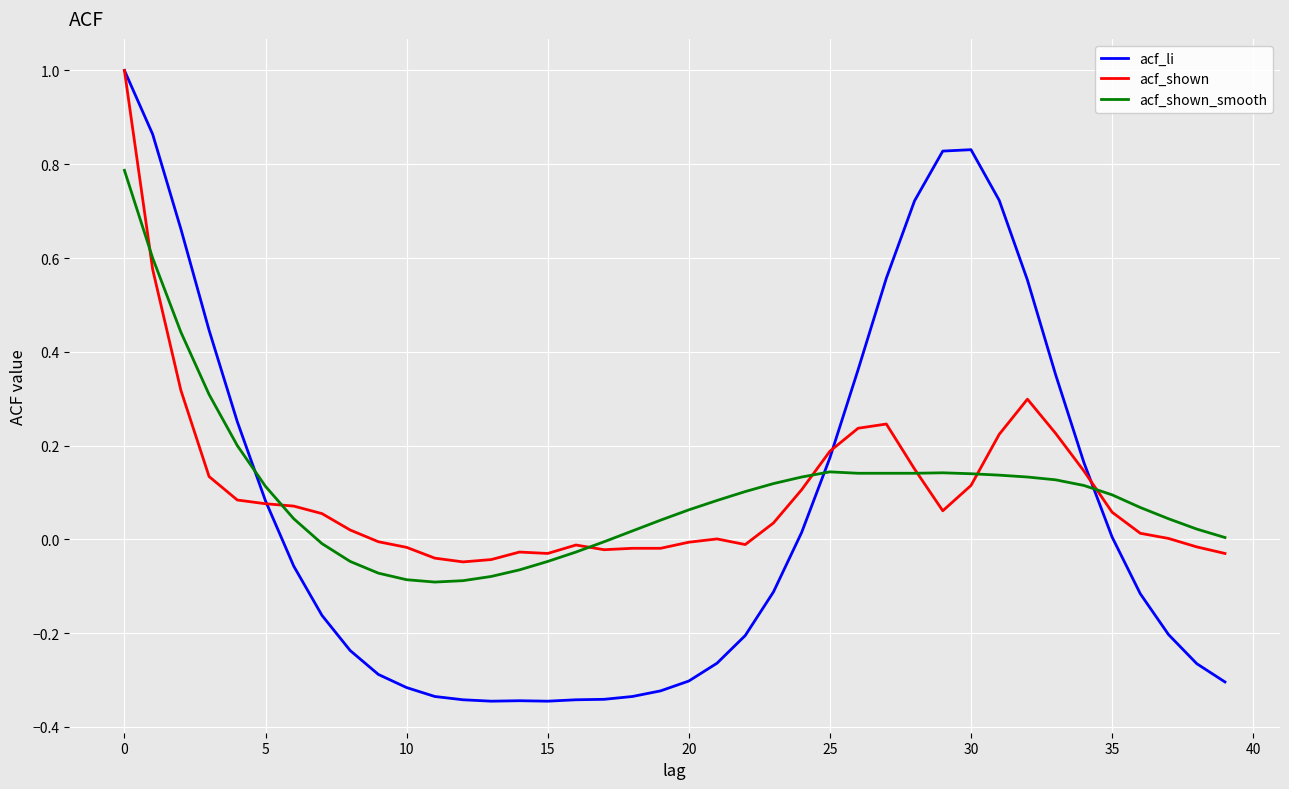

What is the greatest value displayed?

1.0